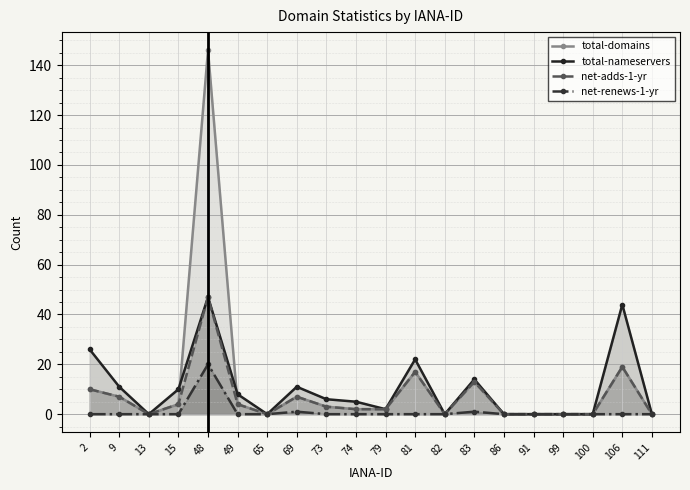

What is the total value across all series at 73?

12